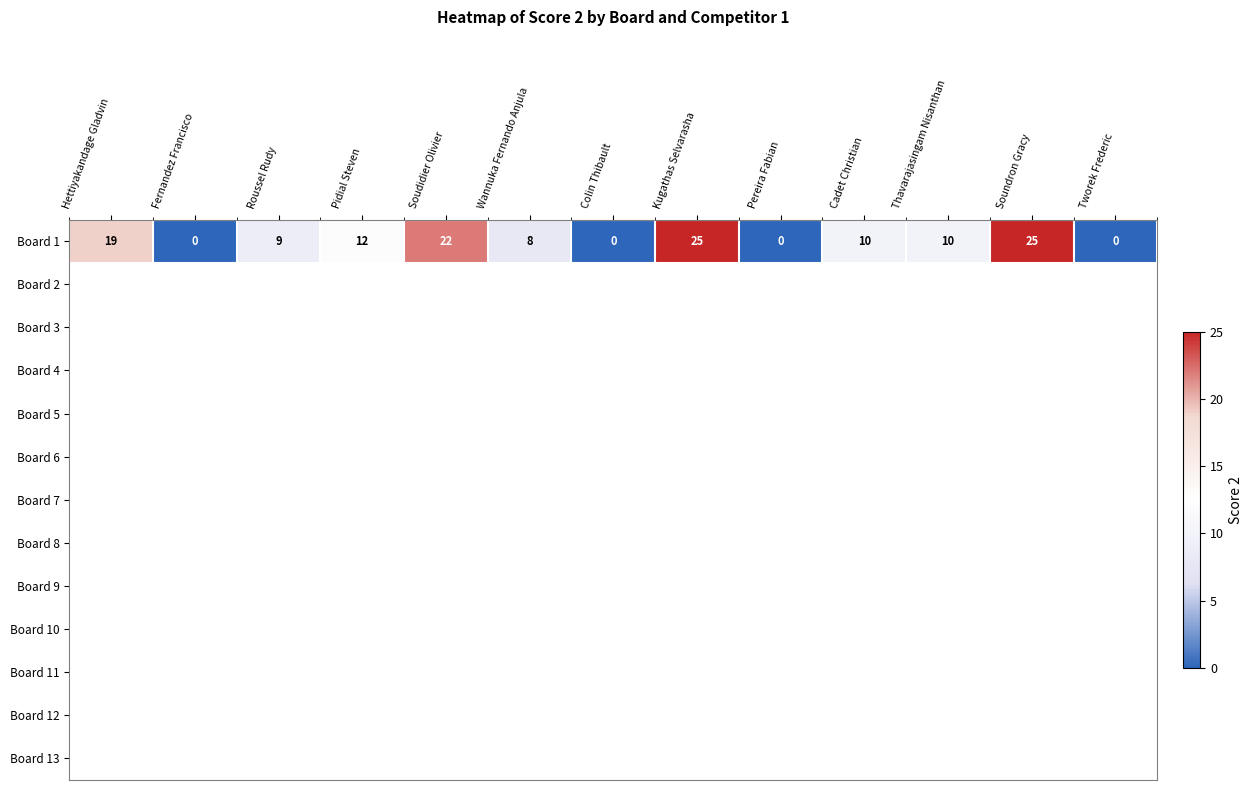

At which label is Board 1 closest to 12?

Pidial Steven